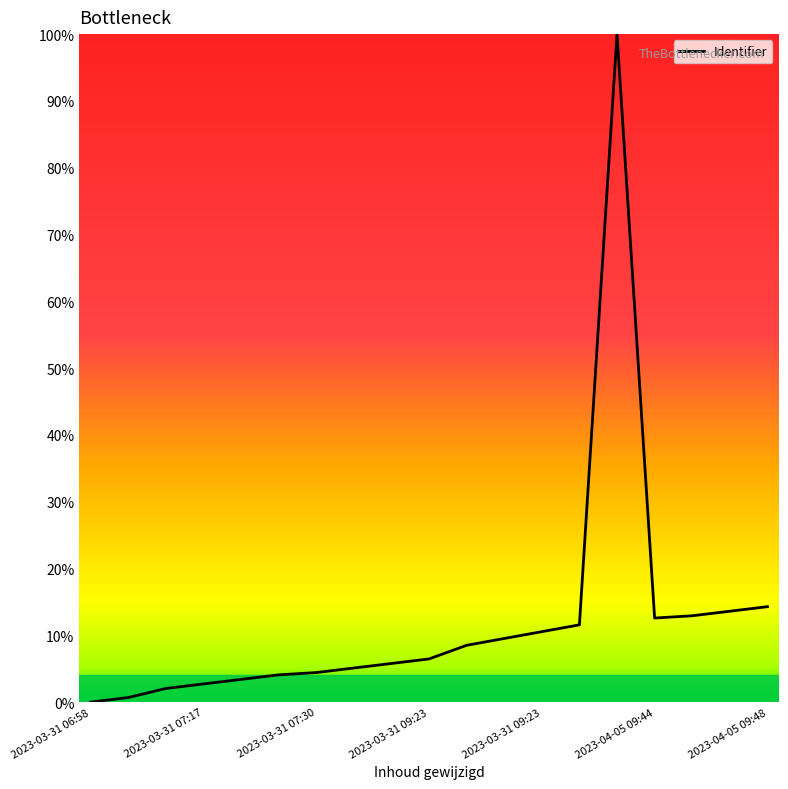

What is the difference between the maximum and minimum values?

100.0